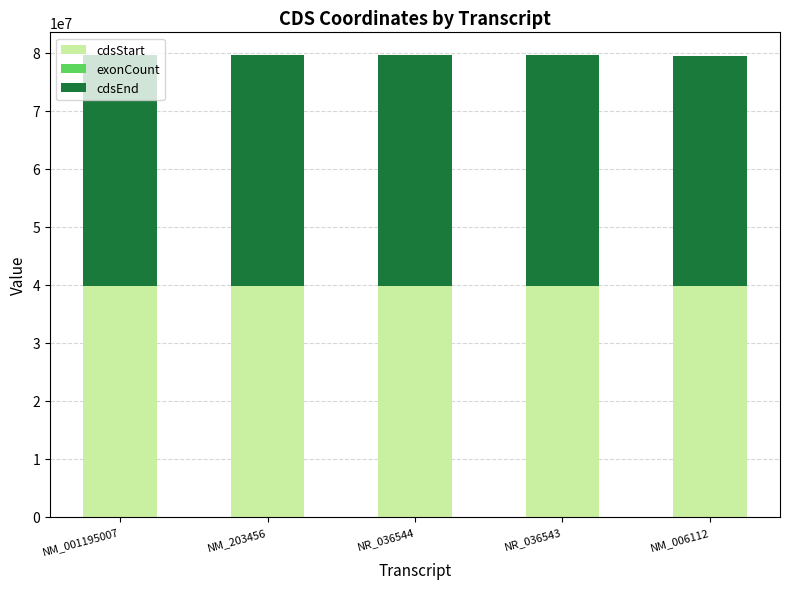

The value of cdsStart at NM_006112 is 26665566. True or false?

False